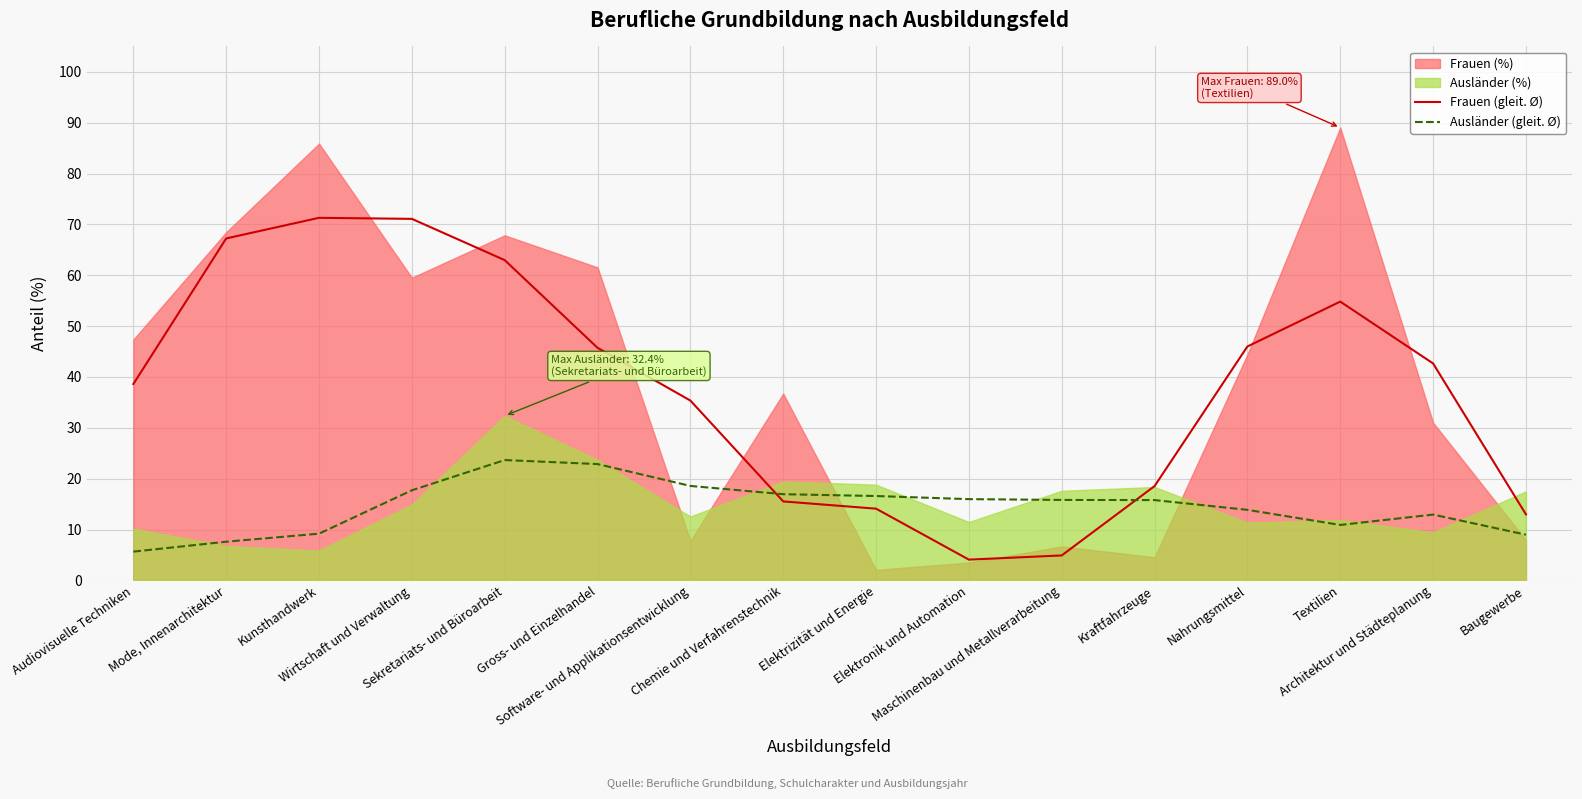

What is the sum of all Ausländer (gleit. Ø) values?

233.0